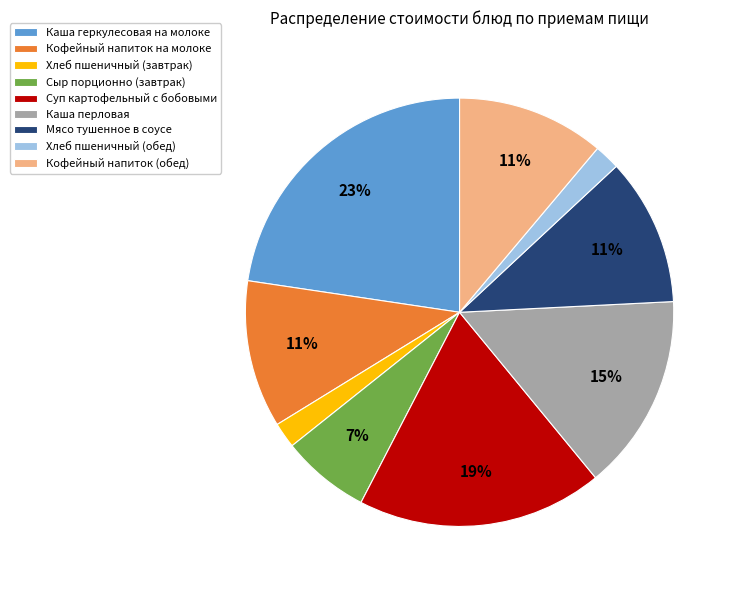

Is the sum of Хлеб пшеничный (обед) and Сыр порционно (завтрак) greater than half?

No